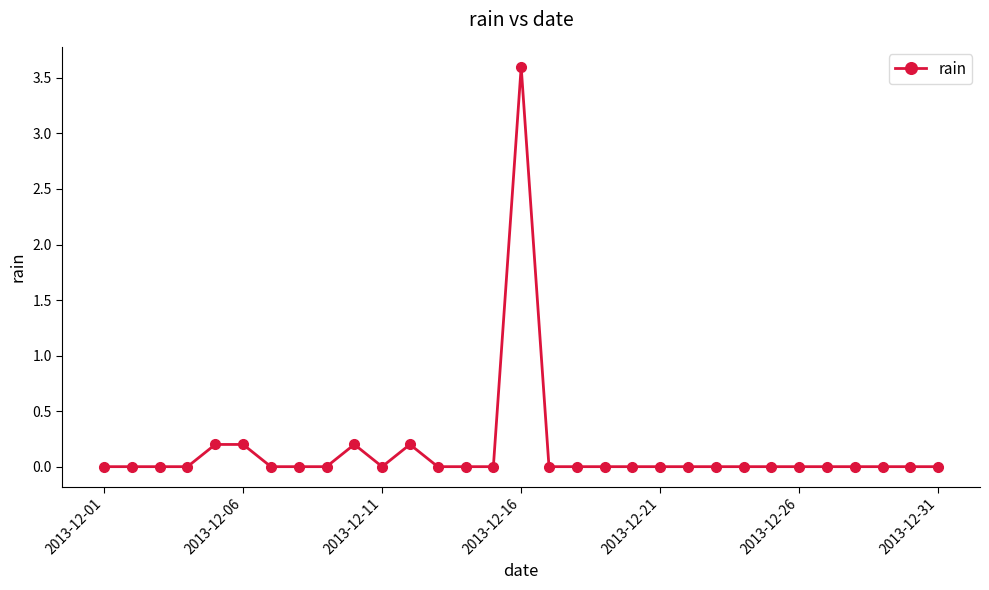

What is the difference between the maximum and second lowest values?

3.6